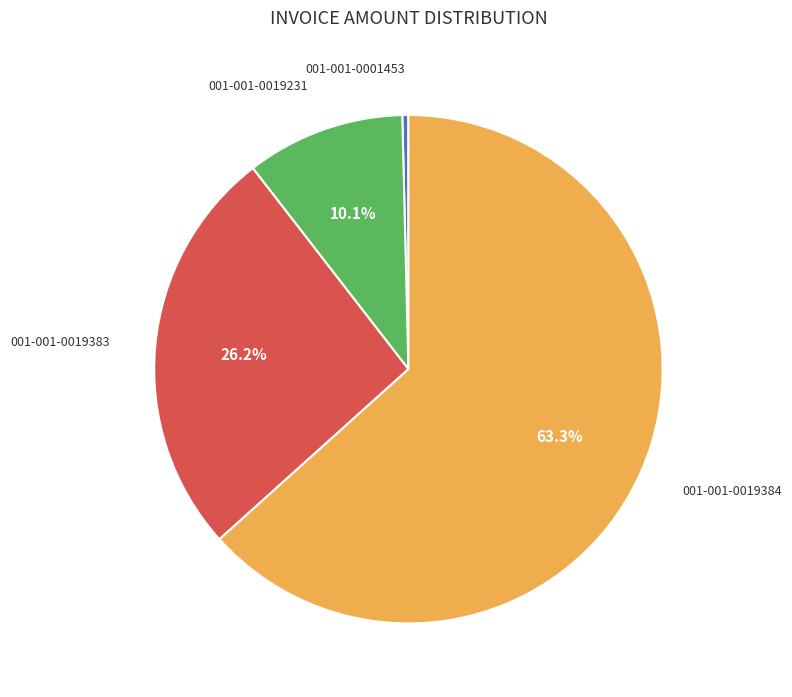

Is there any slice that represents more than half of the pie?

Yes